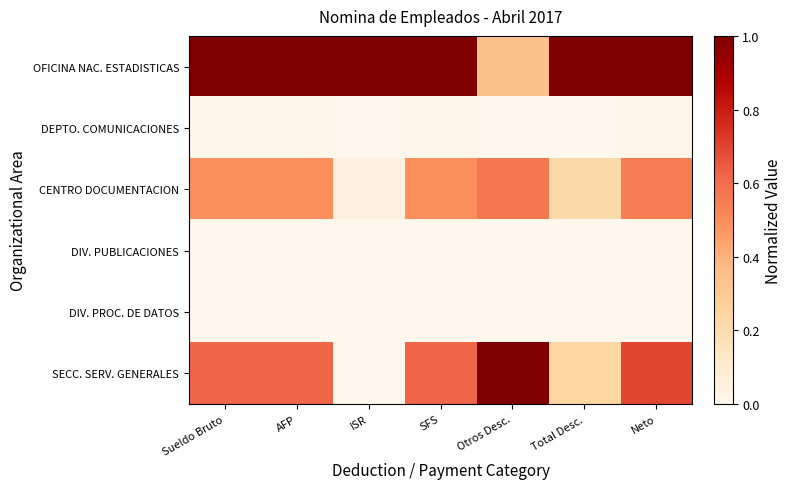

What is the spread (max minus min) of values at Sueldo Bruto?

1.0